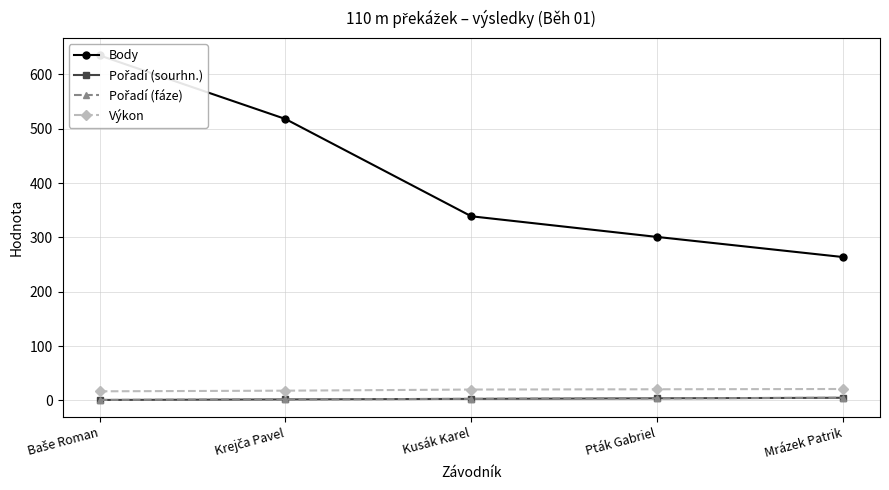

Count the number of data series in this chart.

4